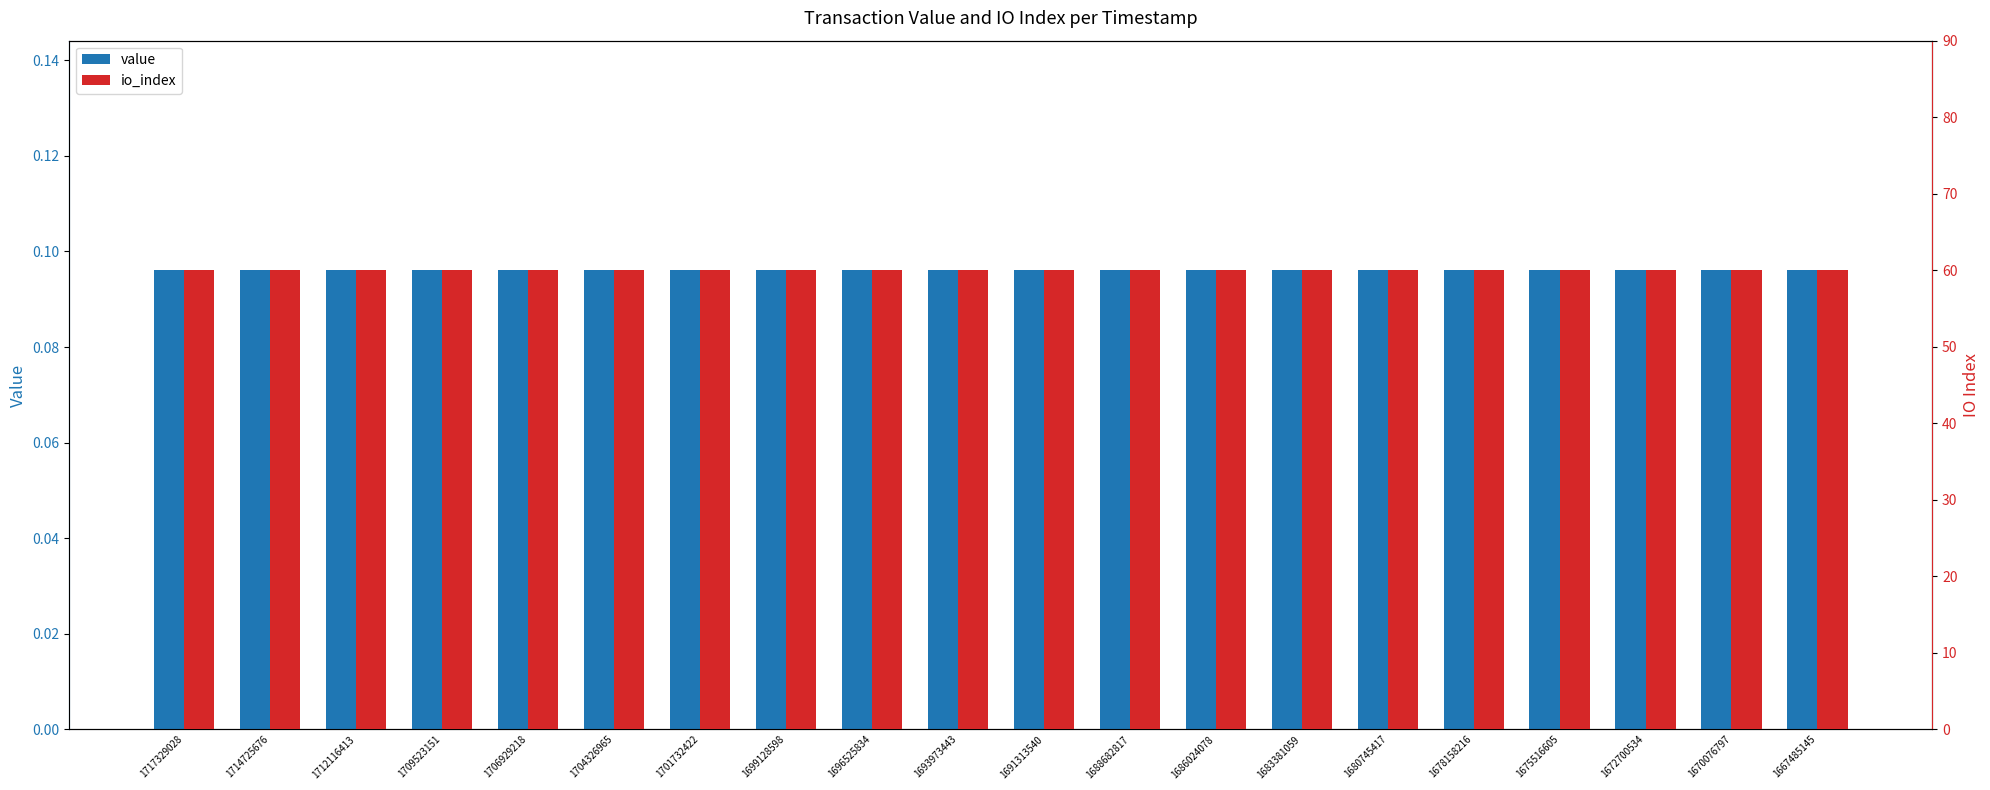

How many groups of bars are there?

20